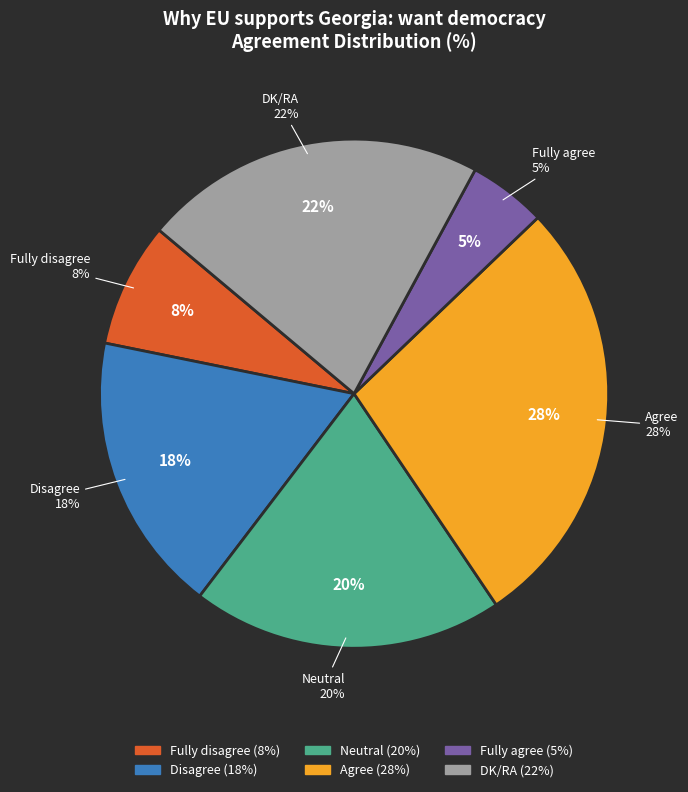

Which category has the smallest portion of the pie?

Fully agree